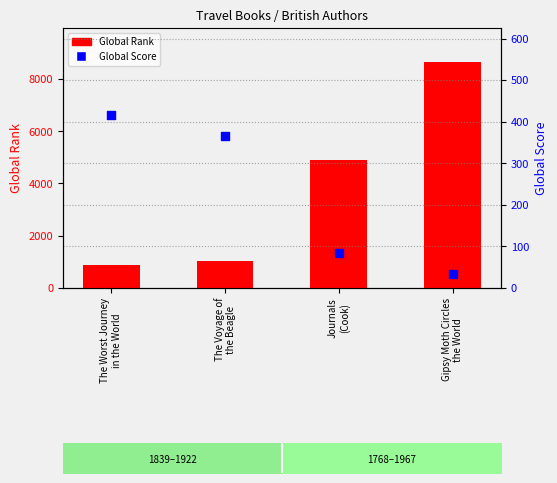

Which series has the largest total across all categories?

Global Rank